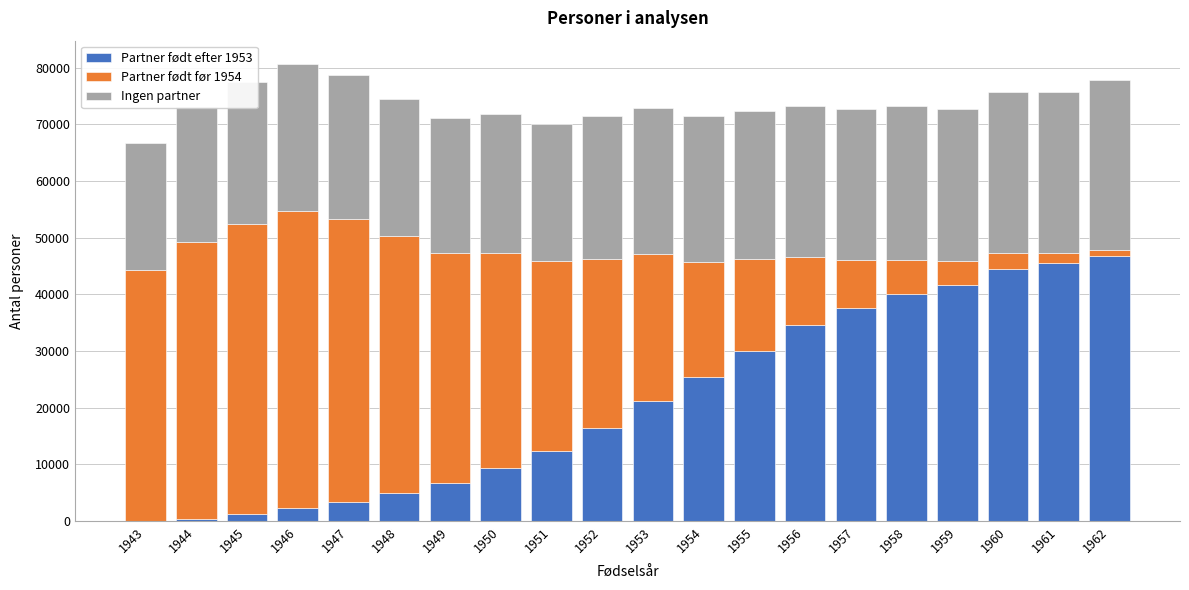

The Partner født efter 1953 series shows 30057 at 1955. True or false?

True